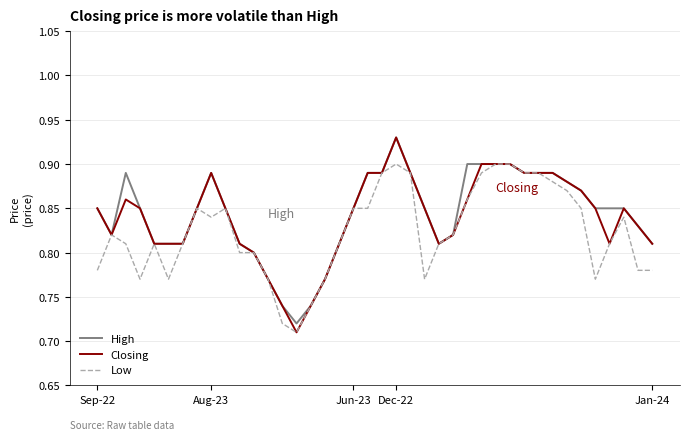

Which series has the widest spread of values?

Closing